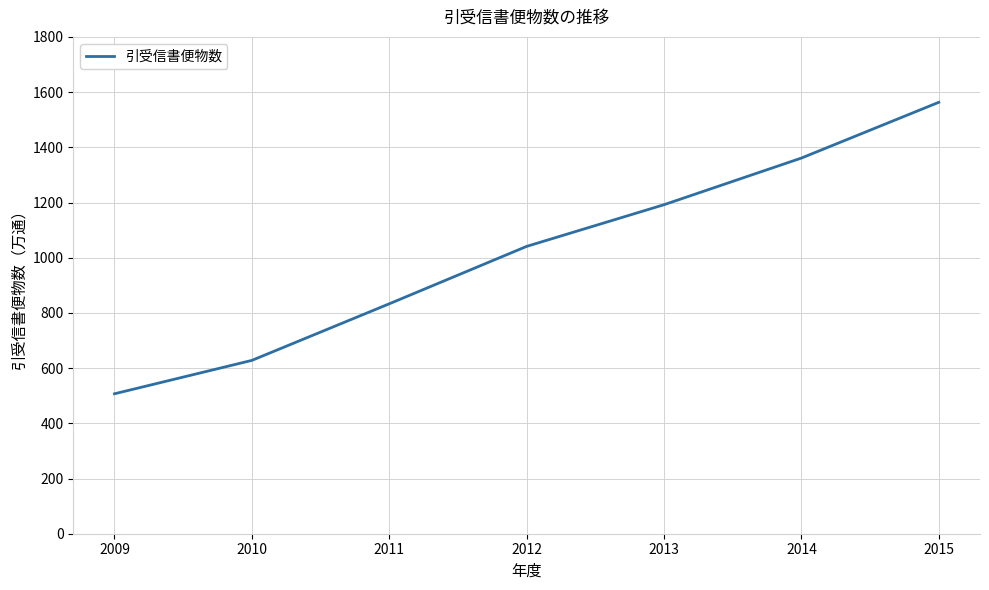

How many values are between 628 and 1361?

5